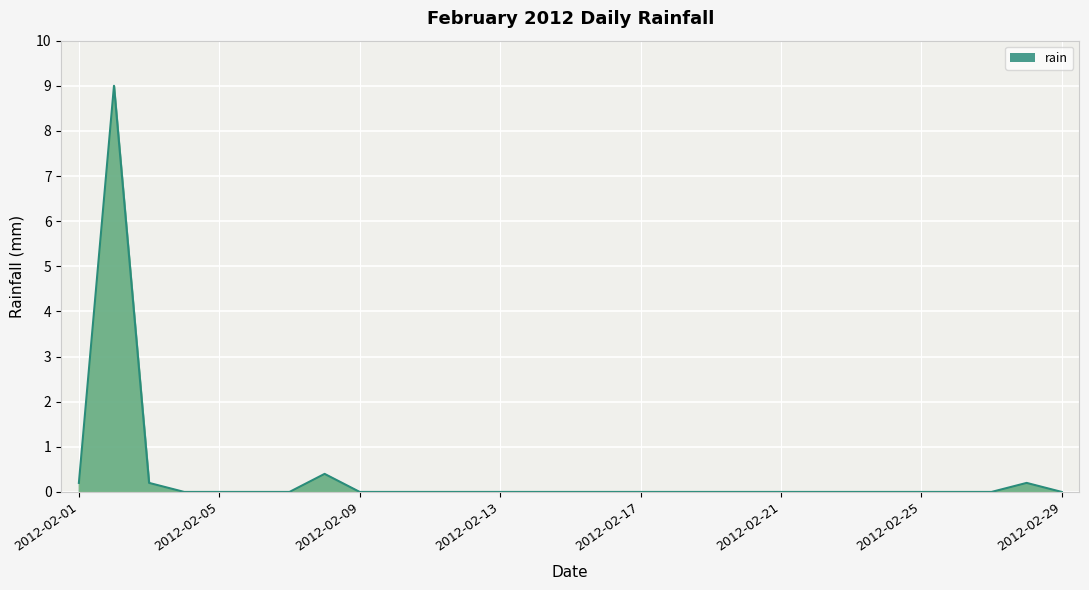

What is the difference between the maximum and minimum values?

9.0